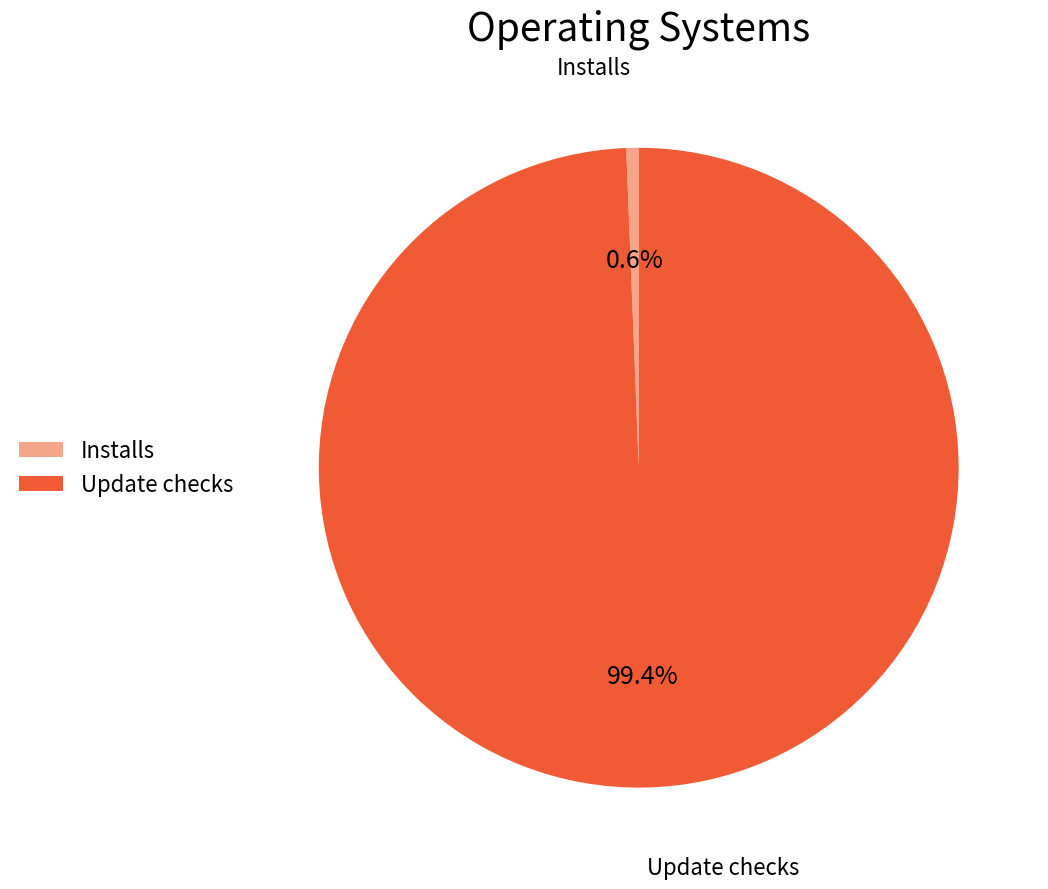

Which category has the smallest portion of the pie?

Installs